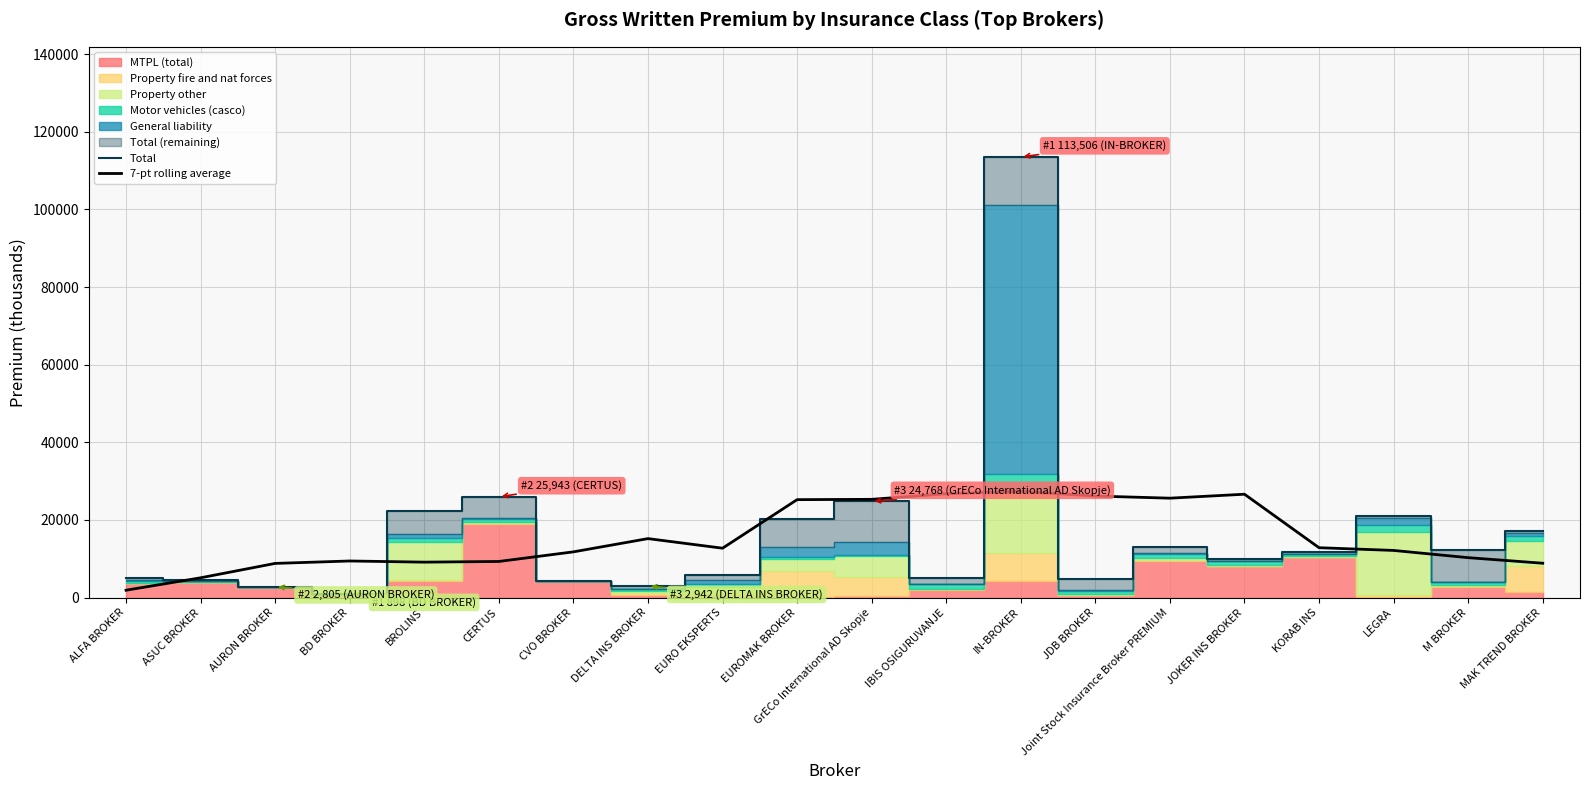

What value does the Total series have at JDB BROKER?

4907.0